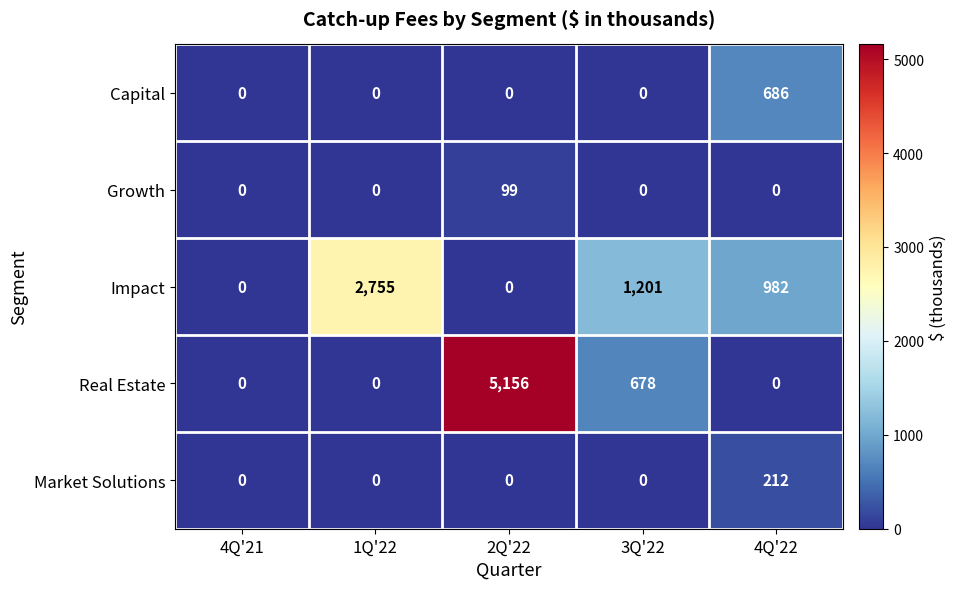

Reading left to right, transcribe all the data shown in this chart.

Capital: 0	0	0	0	686
Growth: 0	0	99	0	0
Impact: 0	2755	0	1201	982
Real Estate: 0	0	5156	678	0
Market Solutions: 0	0	0	0	212